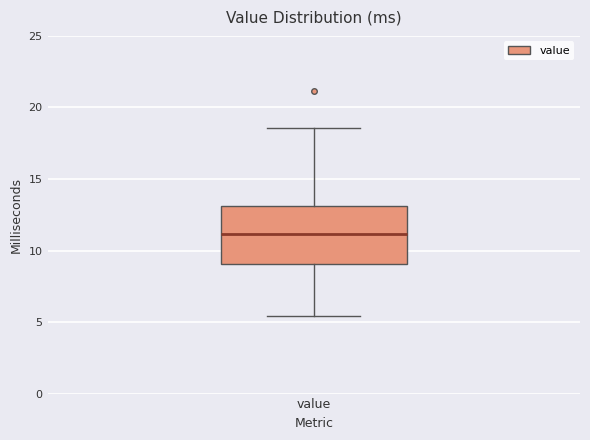

Where is the upper edge of the box for value on the y-axis? The values are not printed on the chart, so give them approximately, as read against the axis.

13.0